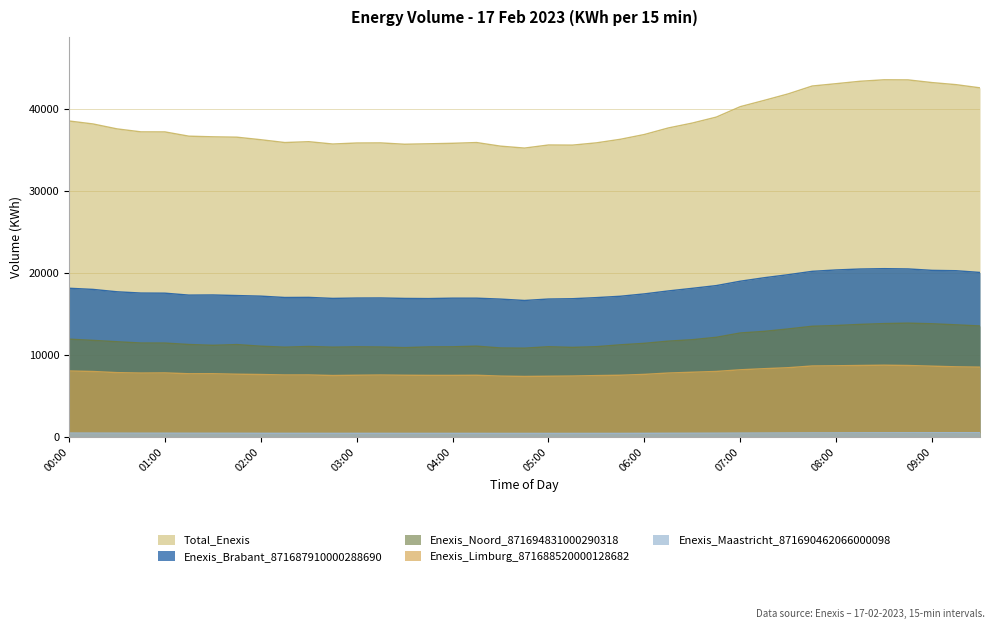

How many interior local valleys does the Total series have?

5